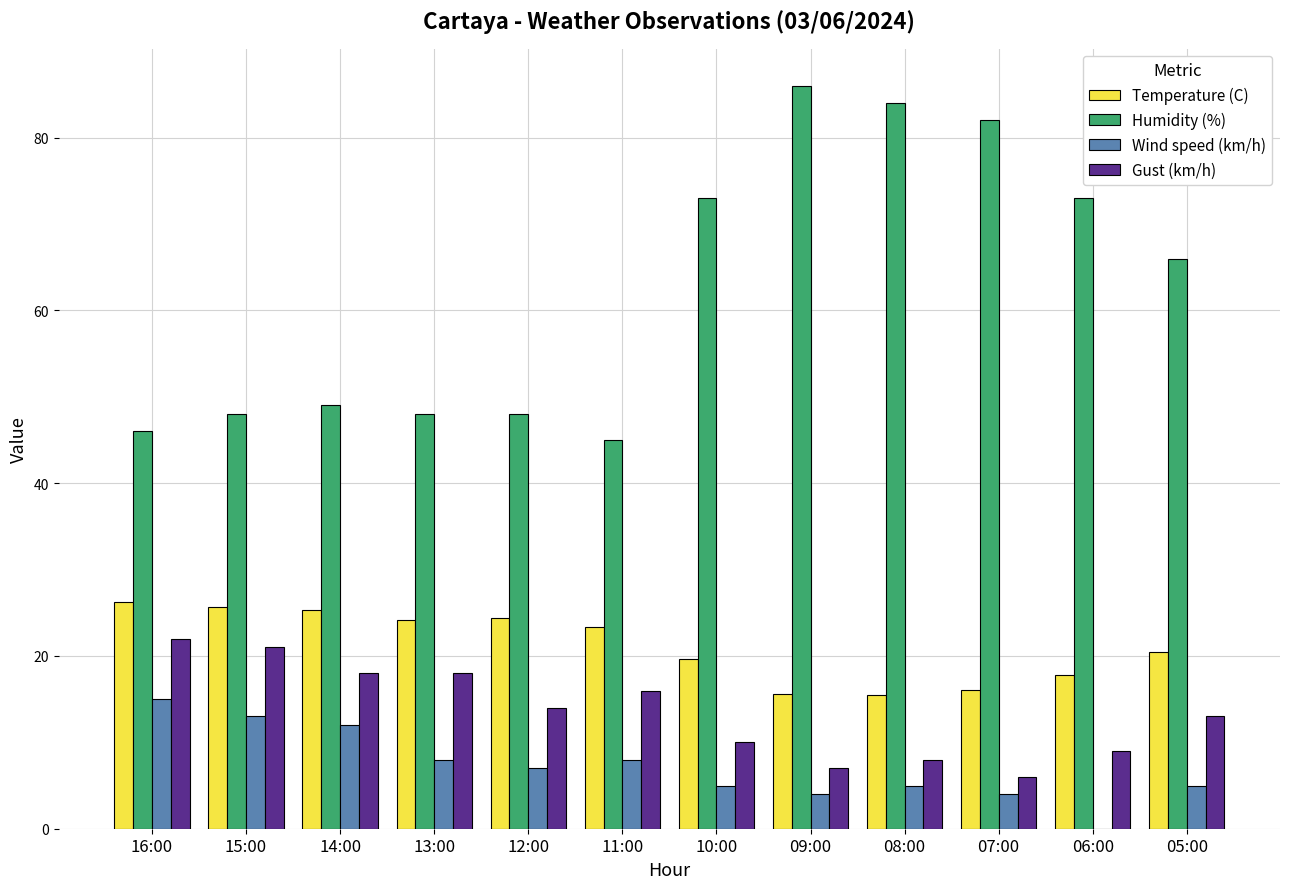

The Gust (km/h) series shows 21.0 at 15:00. True or false?

True